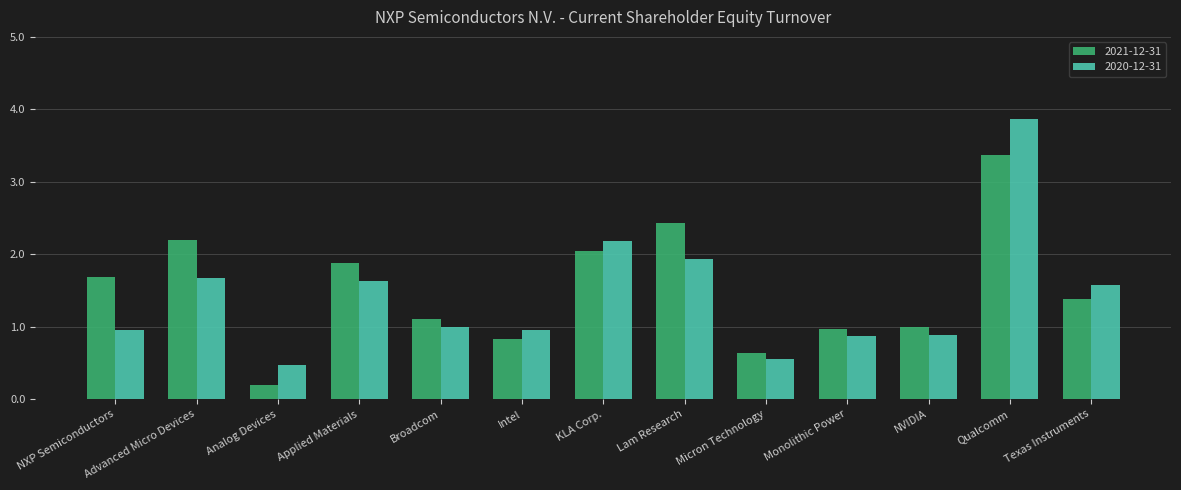

What is the spread (max minus min) of values at Texas Instruments?

0.2